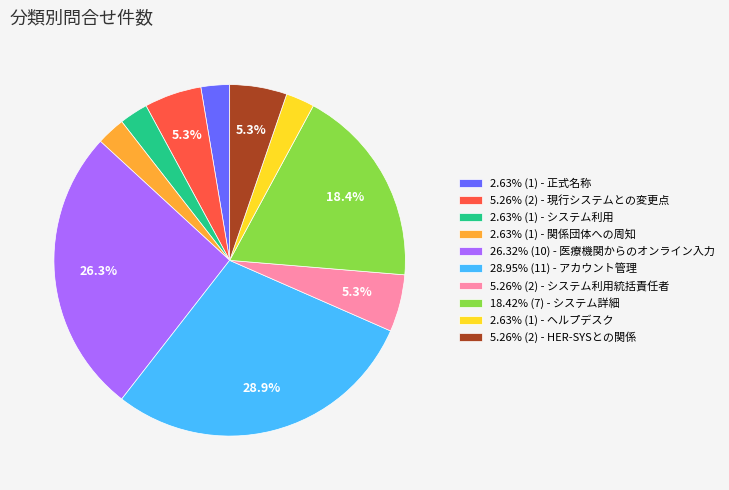

Is there any slice that represents more than half of the pie?

No